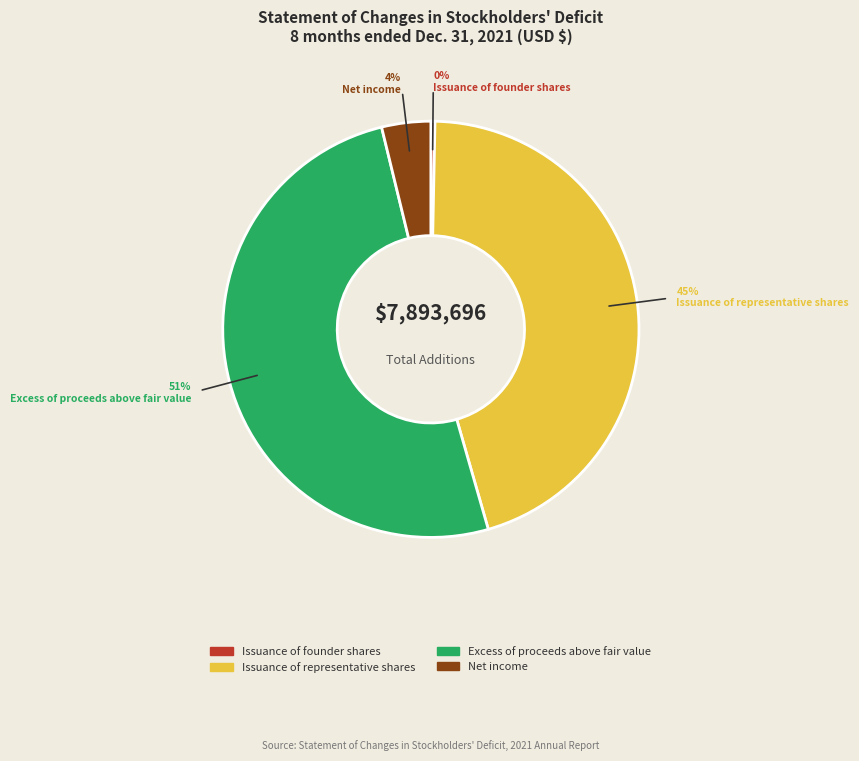

How many slices are in this pie chart?

4